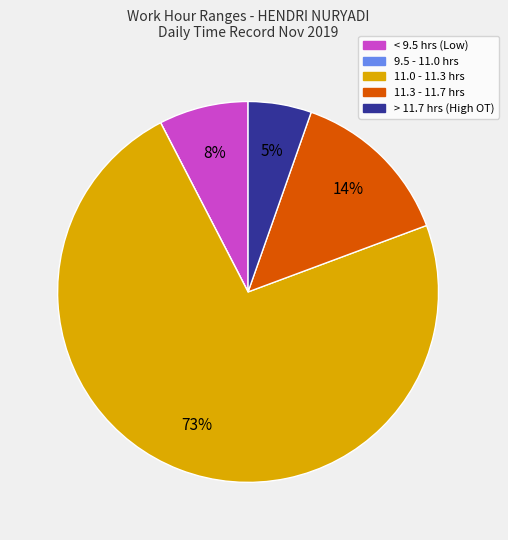

To the nearest percent, what portion does < 9.5 hrs (Low) represent?

8%